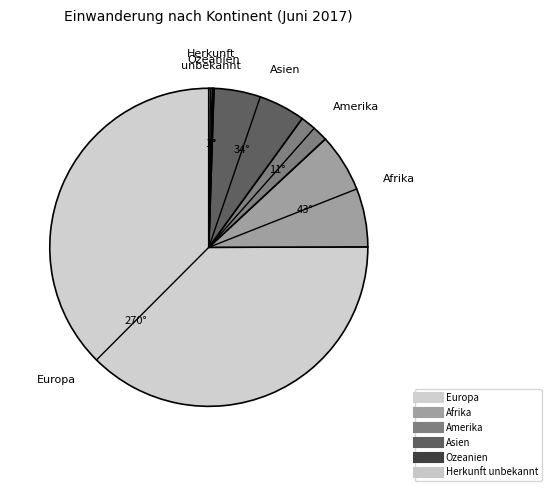

Does Europa account for over 50% of the chart?

Yes